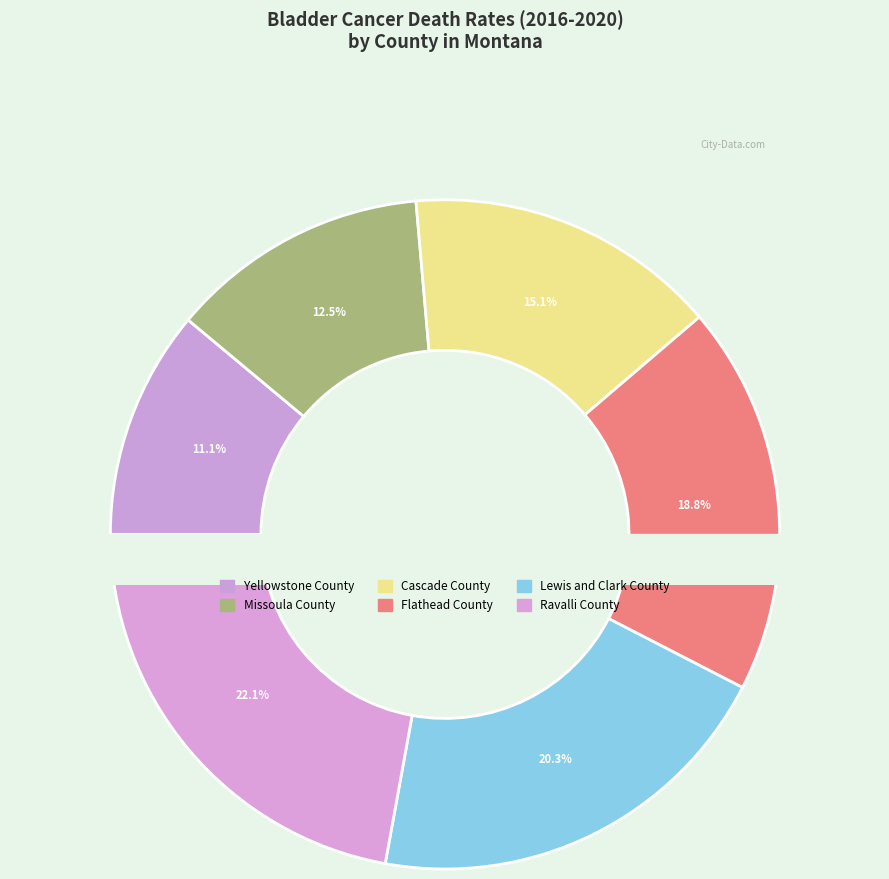

What percentage do Yellowstone County and Missoula County together represent?

23.6%